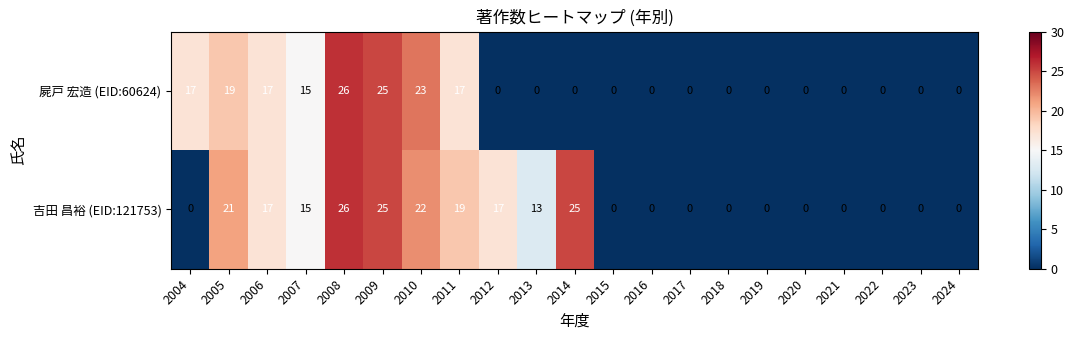

Between 2012 and 2014, which series saw the biggest shift?

吉田 昌裕 (EID:121753)